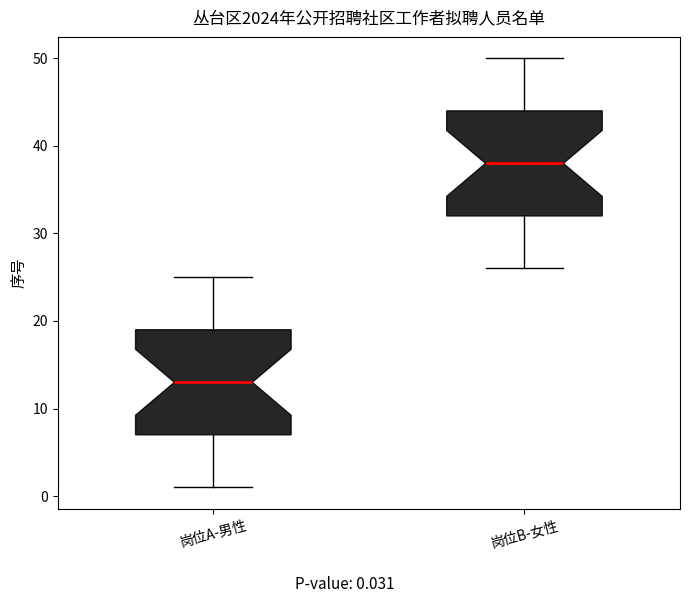

Which box's median line is the lowest?

岗位A-男性